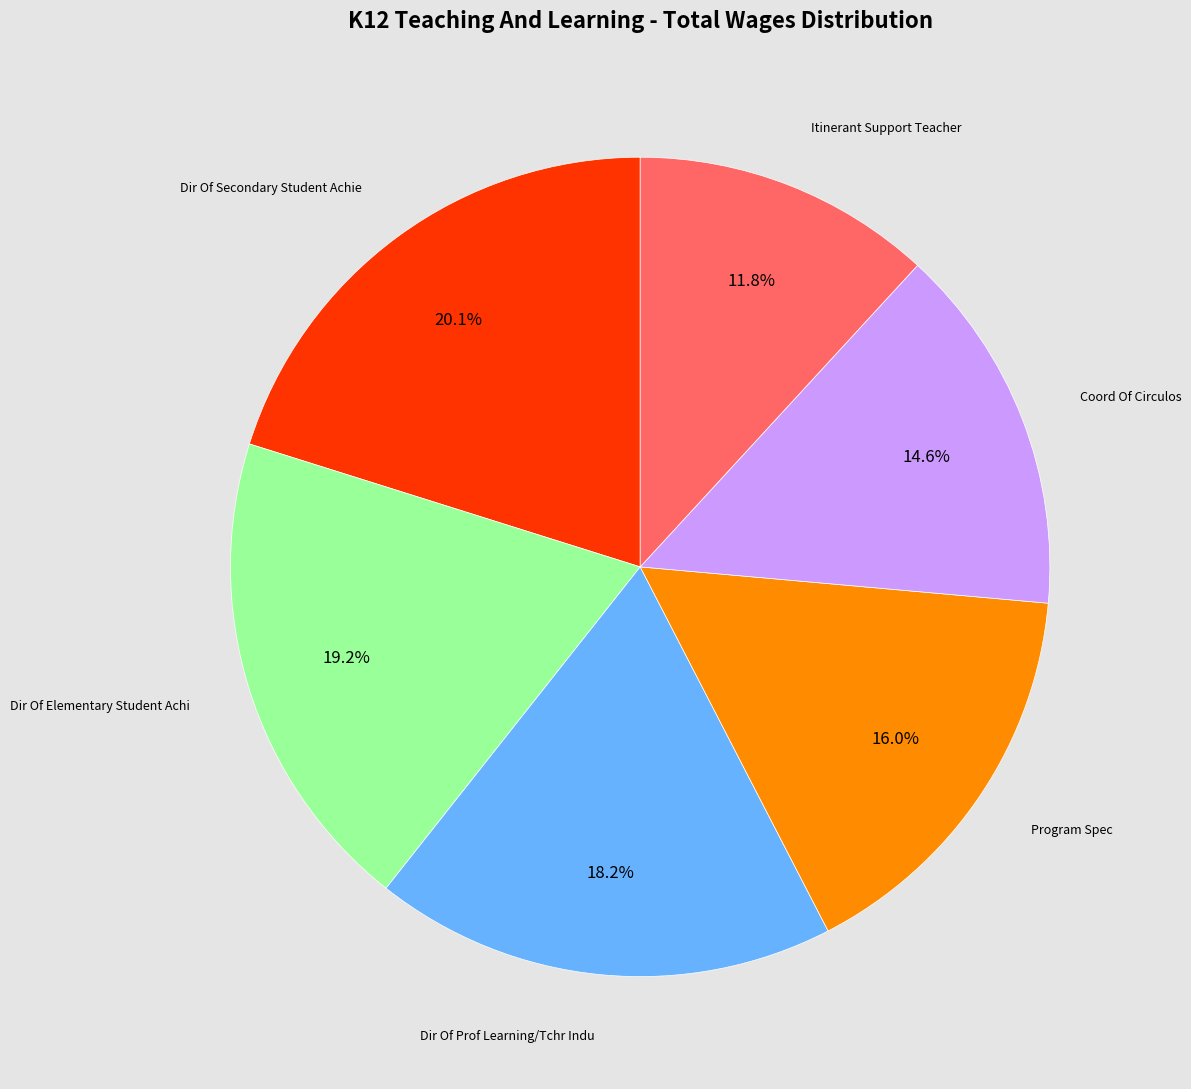

Is there a majority slice in this chart?

No